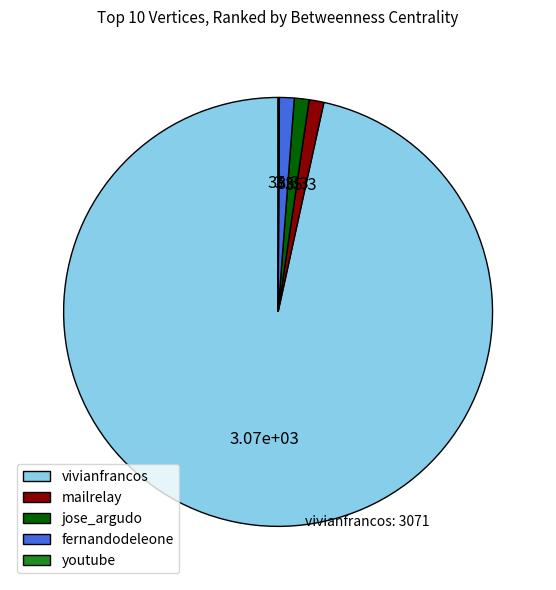

Is vivianfrancos the majority of the pie?

Yes